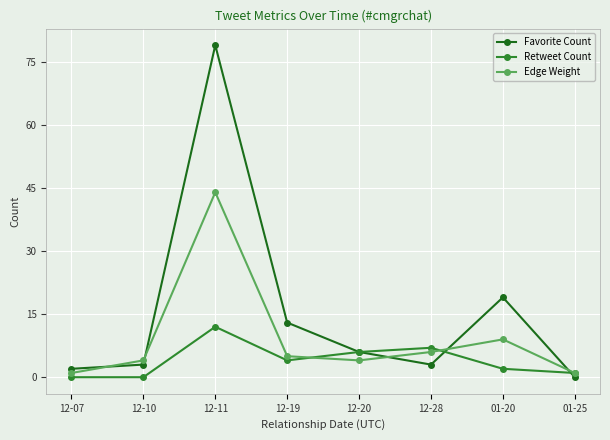

Which series has the widest spread of values?

Favorite Count